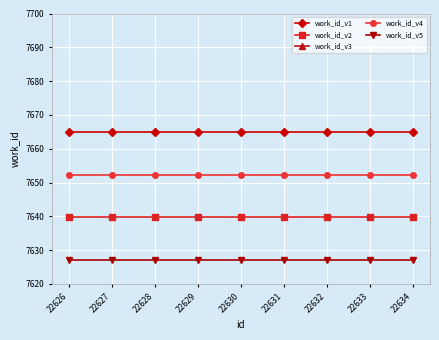

True or false: work_id_v5 has a value of 7627.0 at 22629.

True